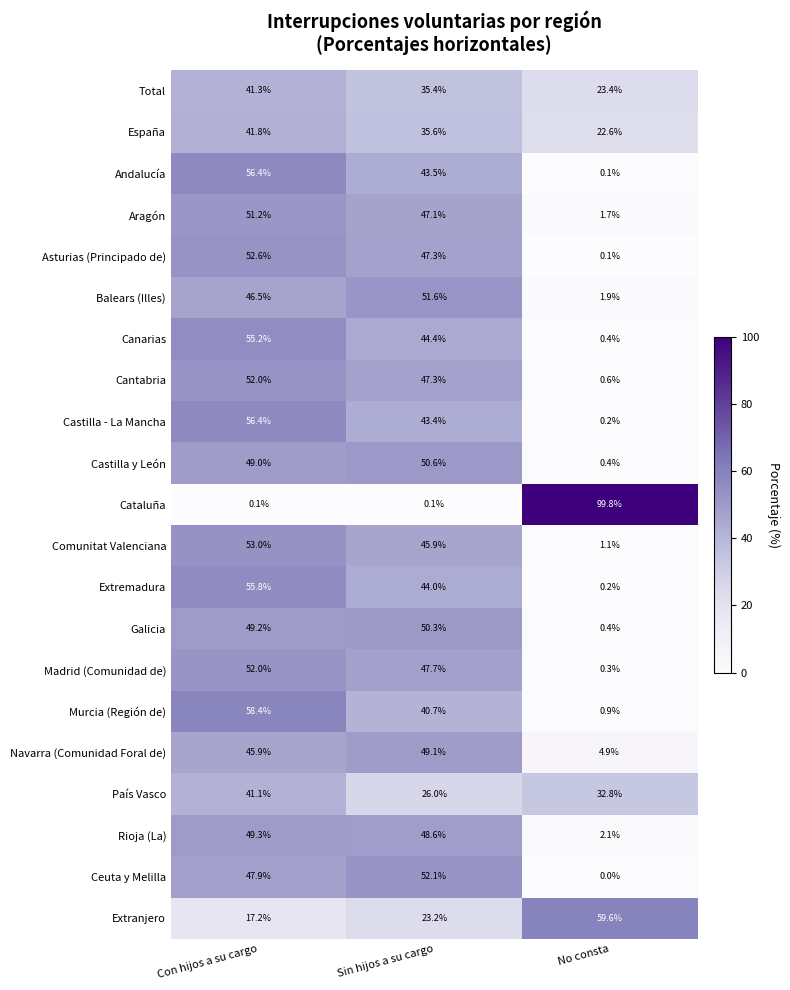

What is the sum of all Balears (Illes) values?

100.0